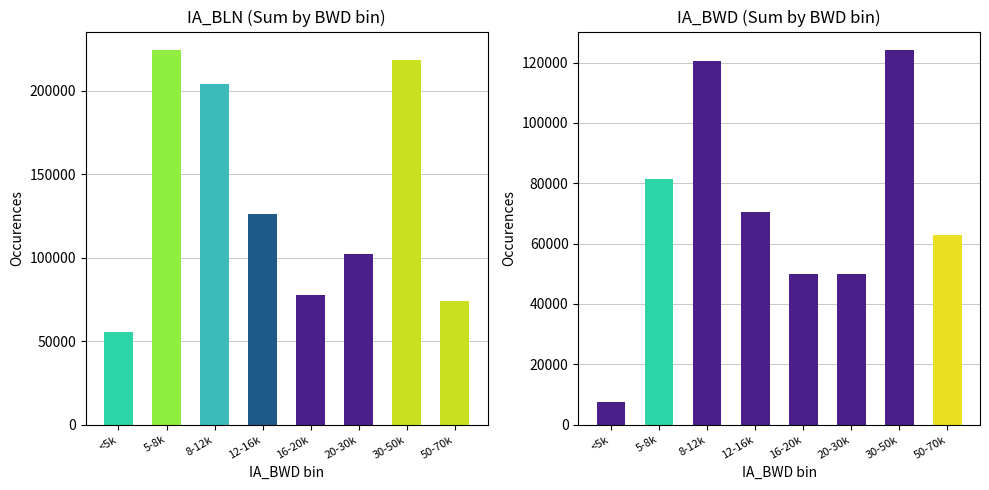

How many bars are there in total?

16